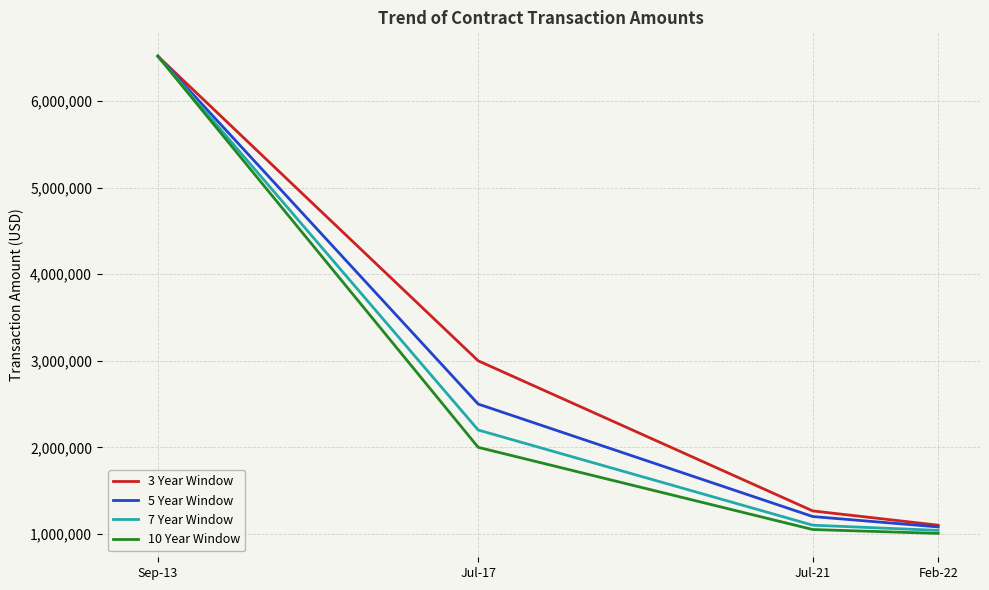

What is the spread (max minus min) of values at Feb-22?

95000